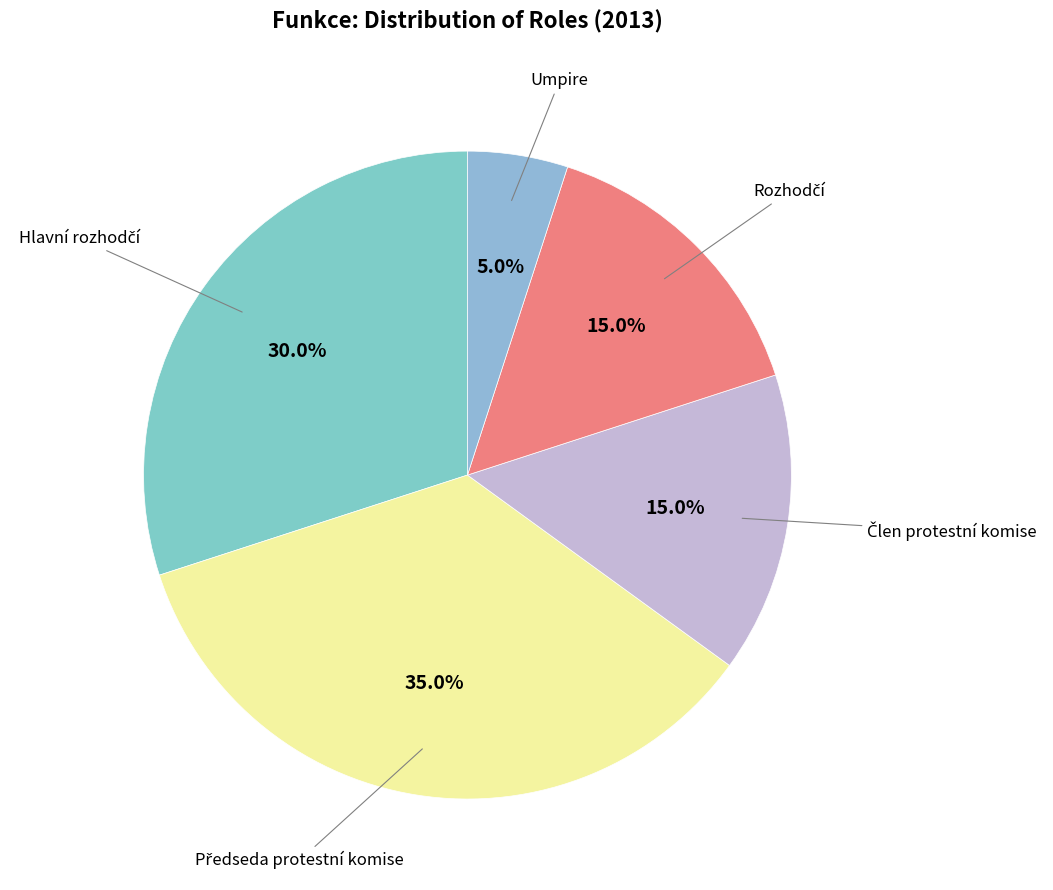

To the nearest percent, what is the difference between the largest and smallest slice percentages?

30%